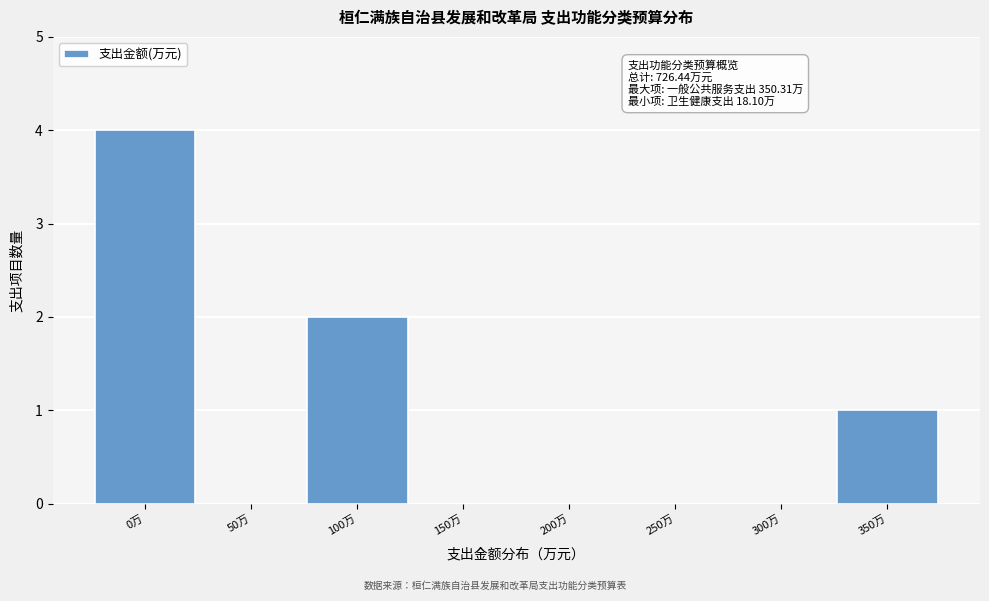

Reading left to right, what are all the values shown in this chart?

0万=4	50万=0	100万=2	150万=0	200万=0	250万=0	300万=0	350万=1